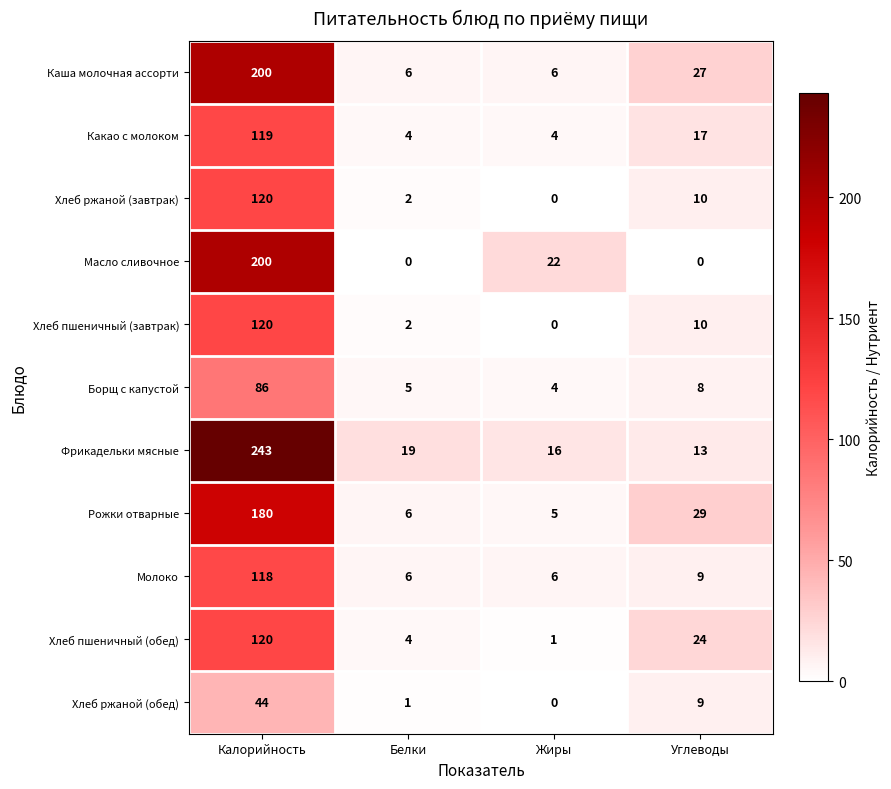

What is the difference between the maximum and minimum values in the Масло сливочное series?

200